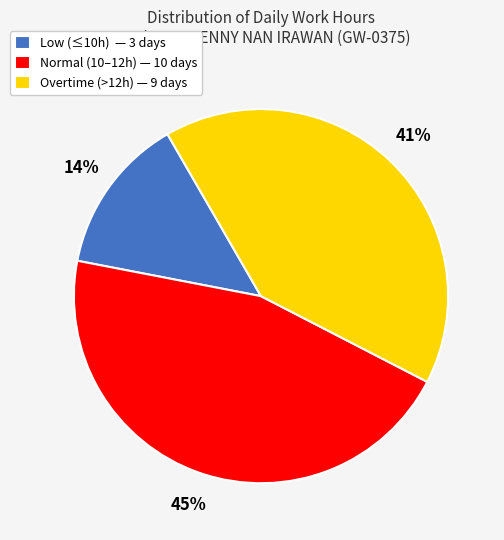

Between Low (≤10h) — 3 days and Normal (10–12h) — 10 days, which is larger?

Normal (10–12h) — 10 days